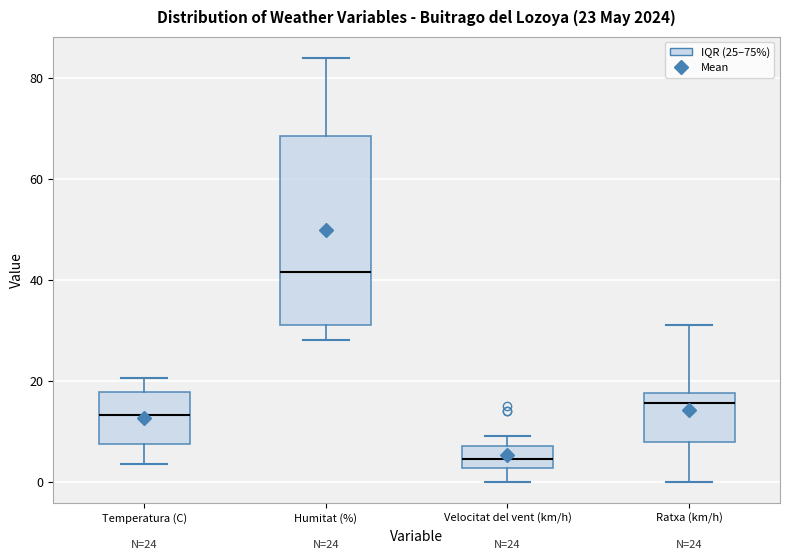

Comparing the boxes themselves (not the whiskers), which one is the tallest?

Humitat (%)